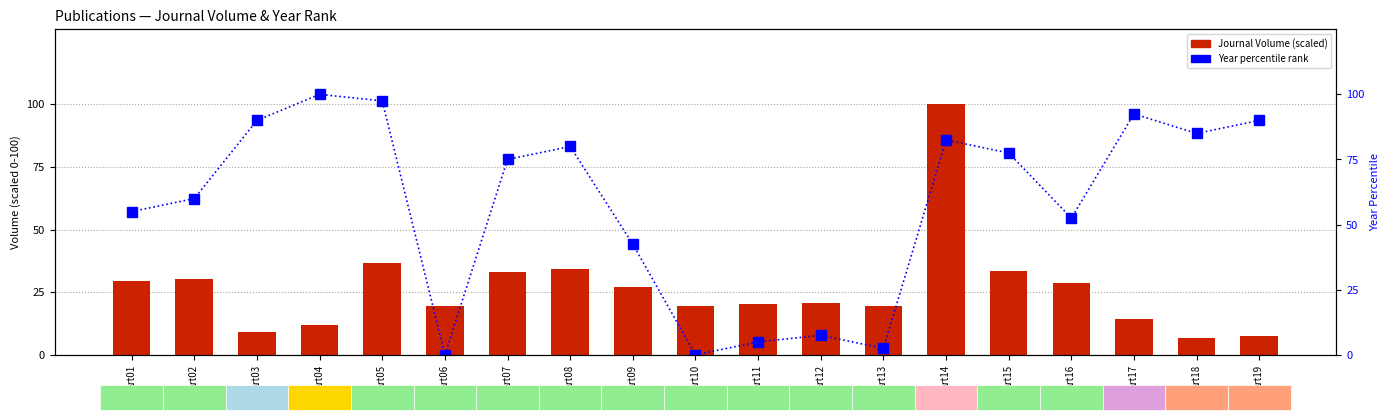

How many values in the Year percentile rank series exceed 75?

9